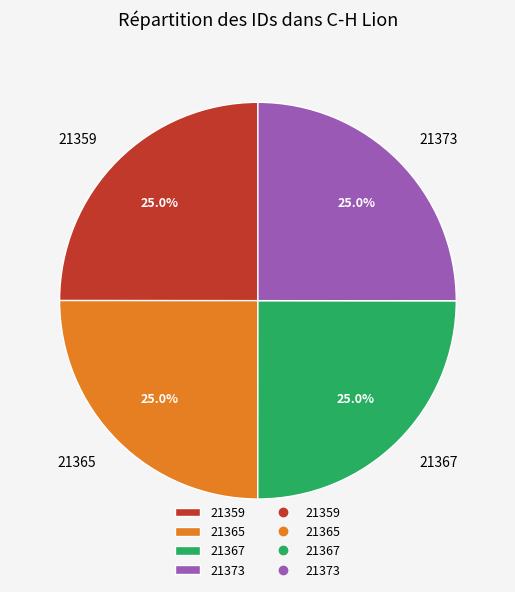

Is there a majority slice in this chart?

No